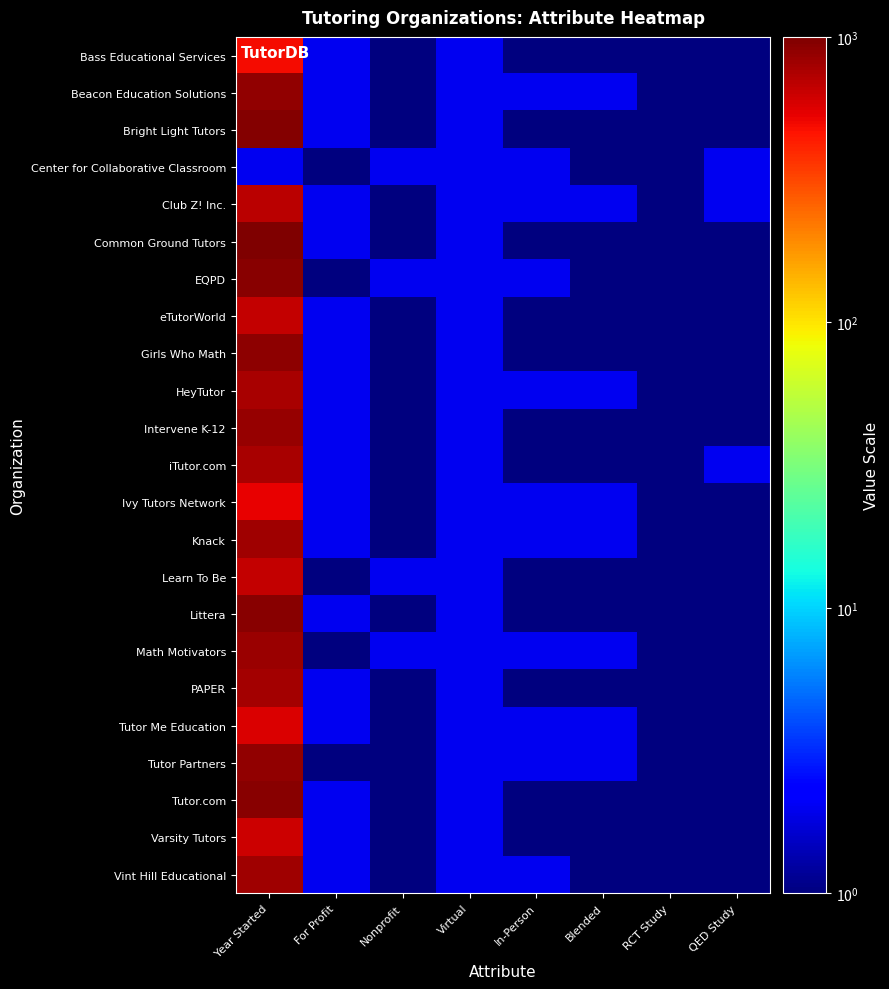

Reading right to left, what are all the values shown in this chart?

Bass Educational Services: QED Study=0.5	RCT Study=0.5	Blended=0.5	In-Person=0.5	Virtual=2.0	Nonprofit=0.5	For Profit=2.0	Year Started=489.4
Beacon Education Solutions: QED Study=0.5	RCT Study=0.5	Blended=2.0	In-Person=2.0	Virtual=2.0	Nonprofit=0.5	For Profit=2.0	Year Started=884.7
Bright Light Tutors: QED Study=0.5	RCT Study=0.5	Blended=0.5	In-Person=0.5	Virtual=2.0	Nonprofit=0.5	For Profit=2.0	Year Started=954.5
Center for Collaborative Classroom: QED Study=2.0	RCT Study=0.5	Blended=0.5	In-Person=2.0	Virtual=2.0	Nonprofit=2.0	For Profit=0.5	Year Started=2.0
Club Z! Inc.: QED Study=2.0	RCT Study=0.5	Blended=2.0	In-Person=2.0	Virtual=2.0	Nonprofit=0.5	For Profit=2.0	Year Started=698.7
Common Ground Tutors: QED Study=0.5	RCT Study=0.5	Blended=0.5	In-Person=0.5	Virtual=2.0	Nonprofit=0.5	For Profit=2.0	Year Started=1001.0
EQPD: QED Study=0.5	RCT Study=0.5	Blended=0.5	In-Person=2.0	Virtual=2.0	Nonprofit=2.0	For Profit=0.5	Year Started=931.2
eTutorWorld: QED Study=0.5	RCT Study=0.5	Blended=0.5	In-Person=0.5	Virtual=2.0	Nonprofit=0.5	For Profit=2.0	Year Started=652.2
Girls Who Math: QED Study=0.5	RCT Study=0.5	Blended=0.5	In-Person=0.5	Virtual=2.0	Nonprofit=0.5	For Profit=2.0	Year Started=908.0
HeyTutor: QED Study=0.5	RCT Study=0.5	Blended=2.0	In-Person=2.0	Virtual=2.0	Nonprofit=0.5	For Profit=2.0	Year Started=768.4
Intervene K-12: QED Study=0.5	RCT Study=0.5	Blended=0.5	In-Person=0.5	Virtual=2.0	Nonprofit=0.5	For Profit=2.0	Year Started=861.5
iTutor.com: QED Study=2.0	RCT Study=0.5	Blended=0.5	In-Person=0.5	Virtual=2.0	Nonprofit=0.5	For Profit=2.0	Year Started=768.4
Ivy Tutors Network: QED Study=0.5	RCT Study=0.5	Blended=2.0	In-Person=2.0	Virtual=2.0	Nonprofit=0.5	For Profit=2.0	Year Started=535.9
Knack: QED Study=0.5	RCT Study=0.5	Blended=2.0	In-Person=2.0	Virtual=2.0	Nonprofit=0.5	For Profit=2.0	Year Started=815.0
Learn To Be: QED Study=0.5	RCT Study=0.5	Blended=0.5	In-Person=0.5	Virtual=2.0	Nonprofit=2.0	For Profit=0.5	Year Started=652.2
Littera: QED Study=0.5	RCT Study=0.5	Blended=0.5	In-Person=0.5	Virtual=2.0	Nonprofit=0.5	For Profit=2.0	Year Started=931.2
Math Motivators: QED Study=0.5	RCT Study=0.5	Blended=2.0	In-Person=2.0	Virtual=2.0	Nonprofit=2.0	For Profit=0.5	Year Started=838.2
PAPER: QED Study=0.5	RCT Study=0.5	Blended=0.5	In-Person=0.5	Virtual=2.0	Nonprofit=0.5	For Profit=2.0	Year Started=791.7
Tutor Me Education: QED Study=0.5	RCT Study=0.5	Blended=2.0	In-Person=2.0	Virtual=2.0	Nonprofit=0.5	For Profit=2.0	Year Started=582.4
Tutor Partners: QED Study=0.5	RCT Study=0.5	Blended=2.0	In-Person=2.0	Virtual=2.0	Nonprofit=0.5	For Profit=0.5	Year Started=884.7
Tutor.com: QED Study=0.5	RCT Study=0.5	Blended=0.5	In-Person=0.5	Virtual=2.0	Nonprofit=0.5	For Profit=2.0	Year Started=931.2
Varsity Tutors: QED Study=0.5	RCT Study=0.5	Blended=0.5	In-Person=0.5	Virtual=2.0	Nonprofit=0.5	For Profit=2.0	Year Started=628.9
Vint Hill Educational: QED Study=0.5	RCT Study=0.5	Blended=0.5	In-Person=2.0	Virtual=2.0	Nonprofit=0.5	For Profit=2.0	Year Started=815.0